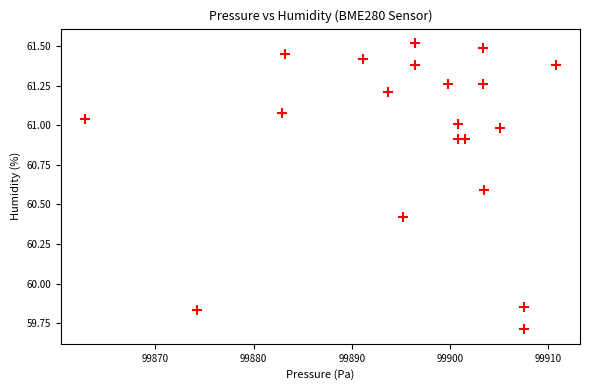

What is the range of X values (max minus min)?

48.0